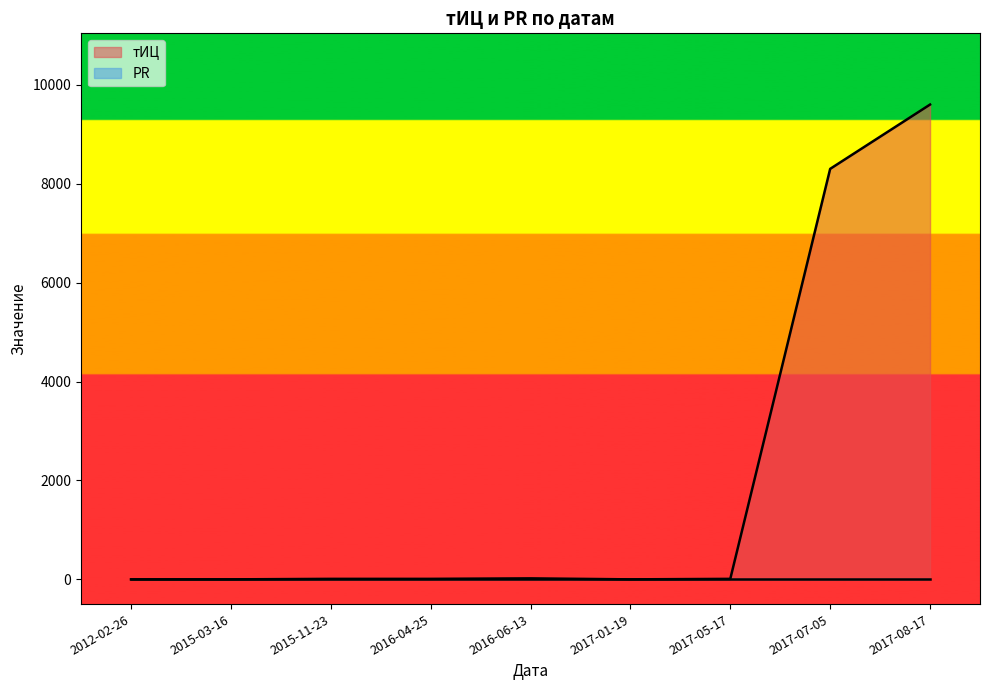

Which has a higher value, 2016-06-13 or 2017-07-05?

2017-07-05